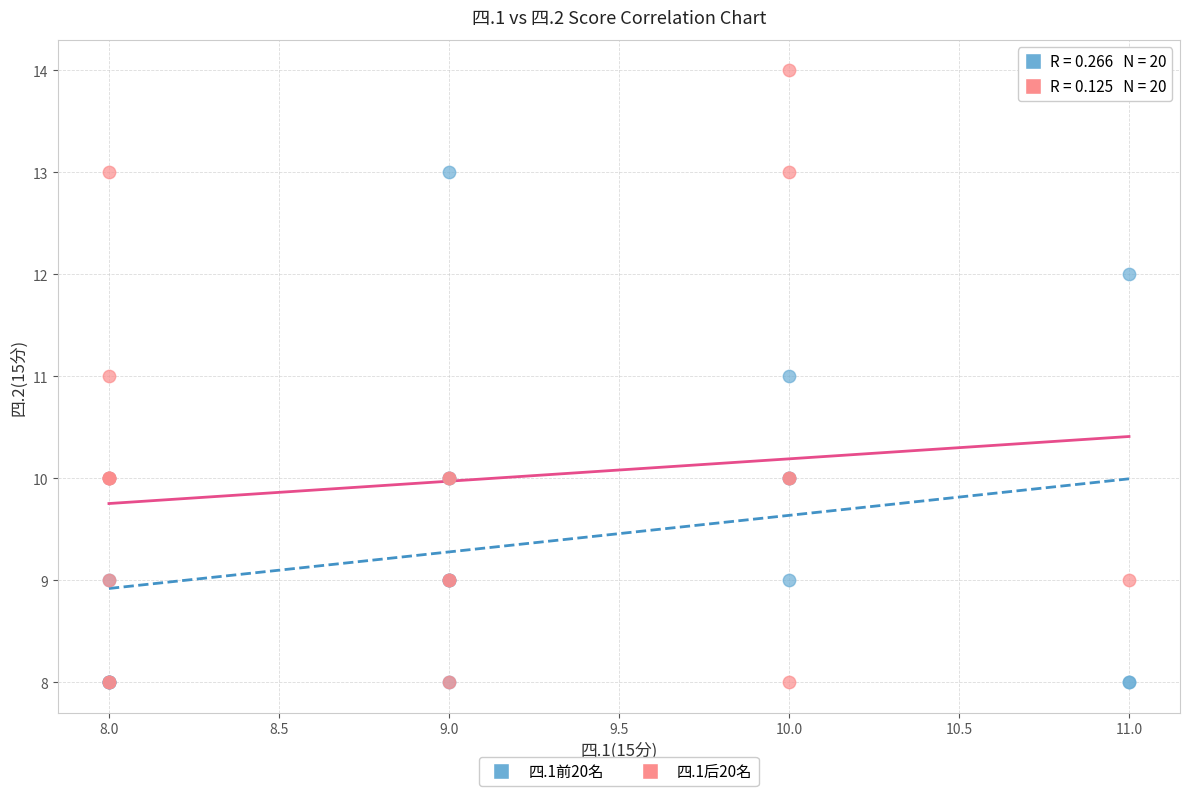

What are all the series names shown in the legend?

四.1前20名, 四.1后20名